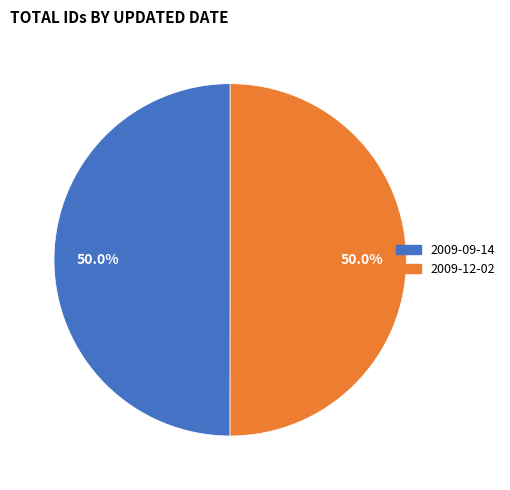

What is the ratio of the value at 2009-09-14 to the value at 2009-12-02?

1.0